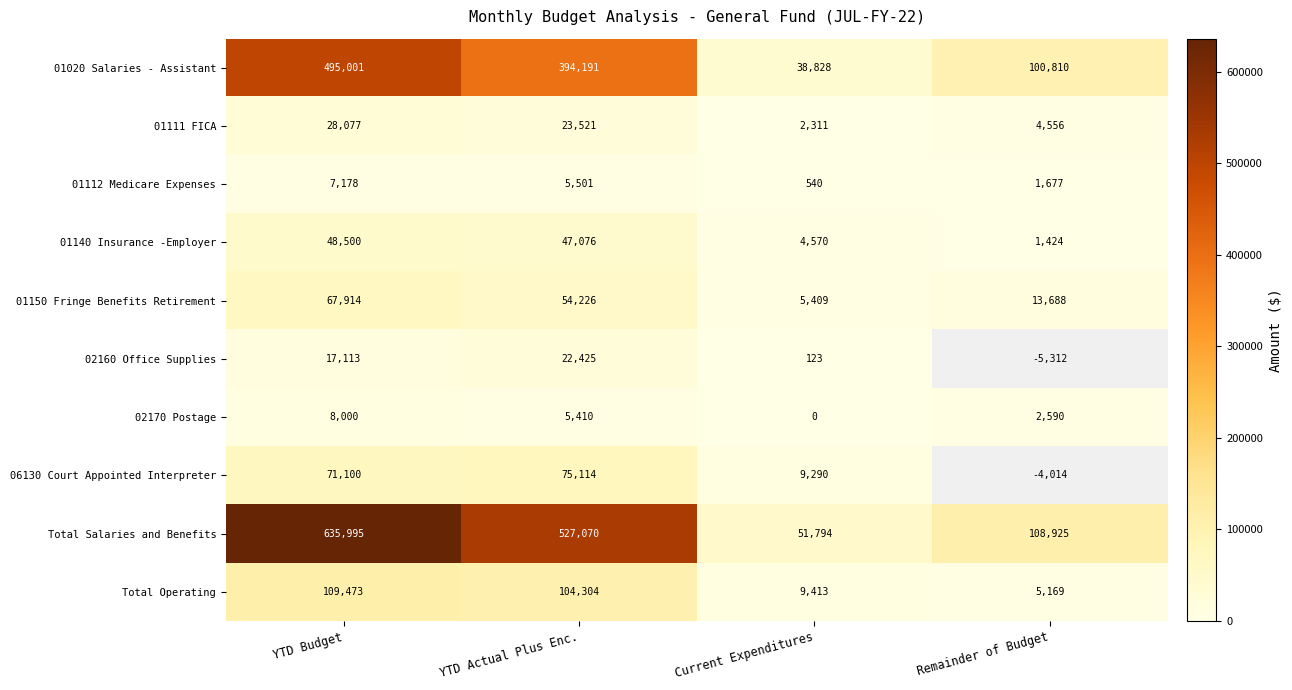

True or false: 01020 Salaries - Assistant has a value of 100810 at Remainder of Budget.

True